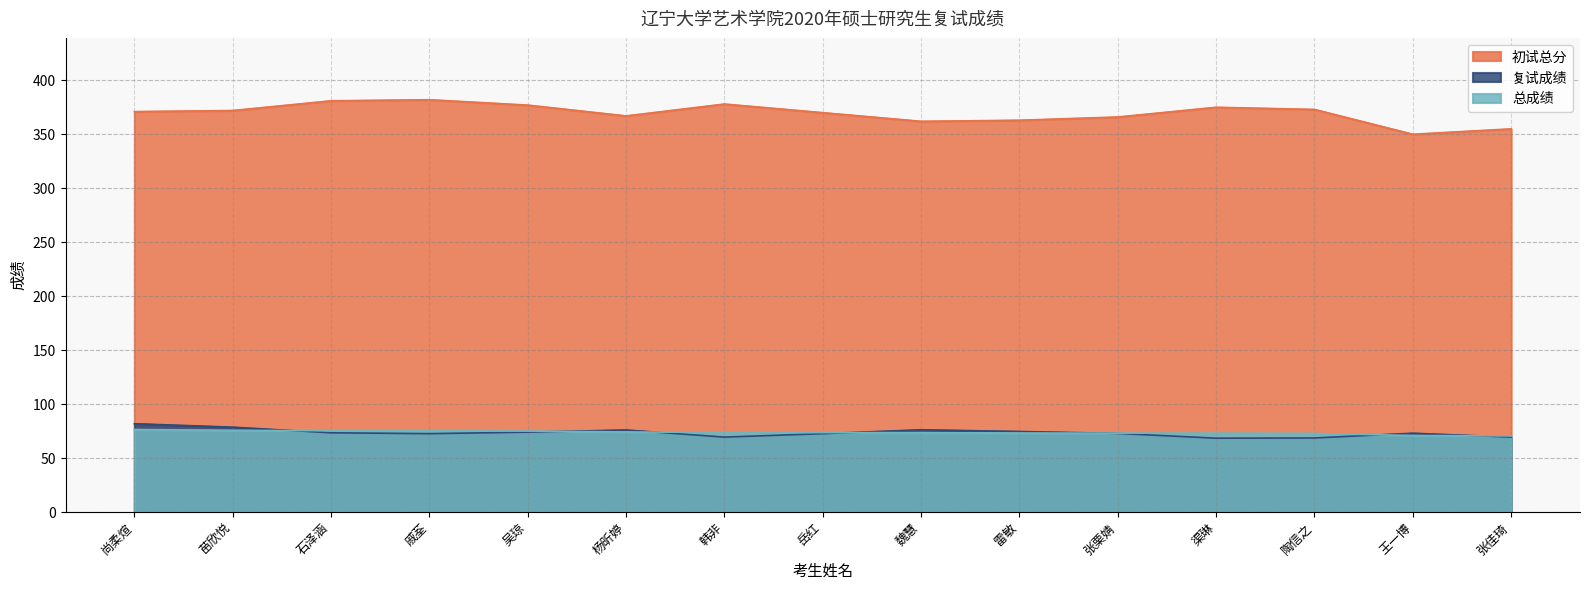

At which label is 复试成绩 closest to 75?

雷敏